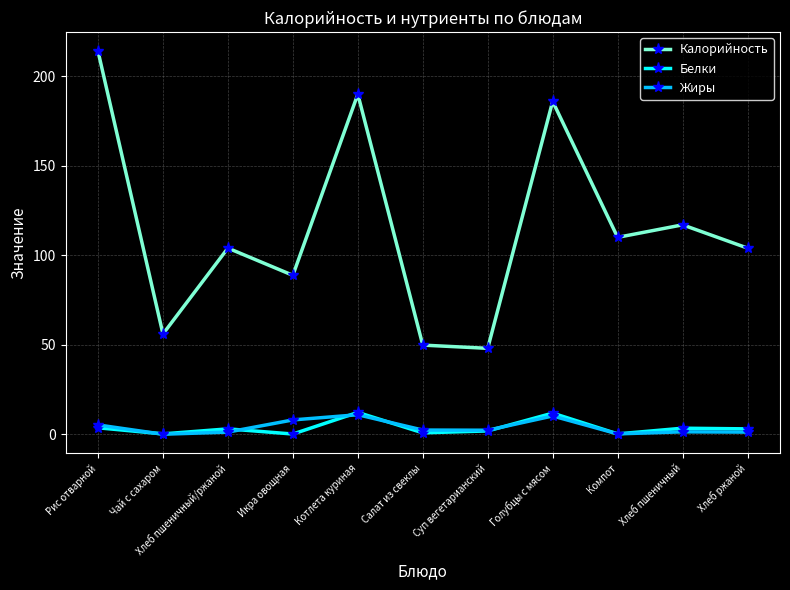

True or false: Калорийность has more than 1 interior local peaks.

True